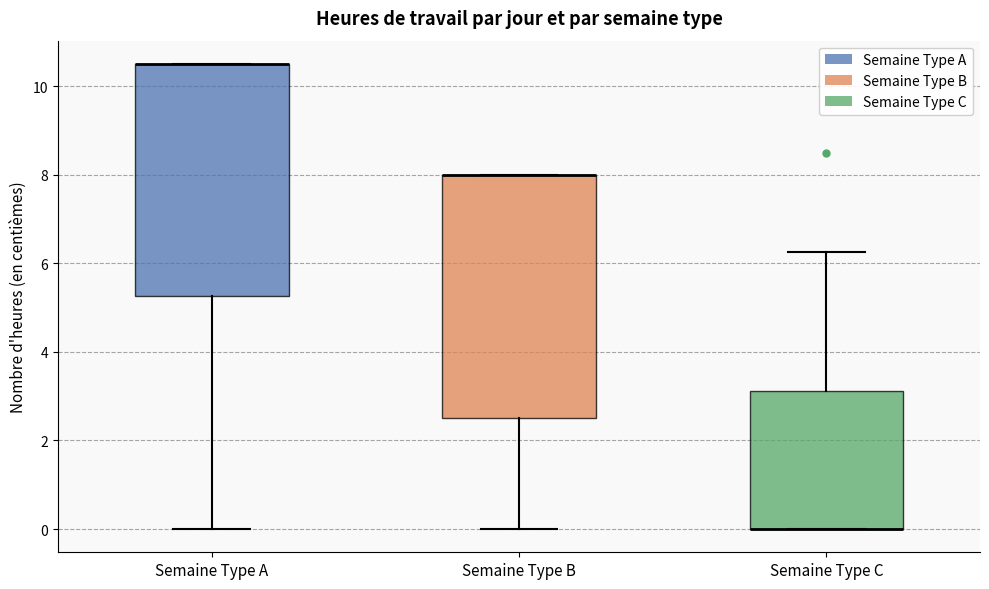

Reading left to right, read every box against the y-axis: the position of its median line, the range the box covers, and the ends of its whiskers. The values are not printed on the chart, so give them approximately, as read against the axis.

Semaine Type A: median 10.6 (drawn on the box's upper edge), box 5.2 to 10.6, whiskers 0.0 to 10.6
Semaine Type B: median 8.0 (drawn on the box's upper edge), box 2.6 to 8.0, whiskers 0.0 to 8.0
Semaine Type C: median 0.0 (drawn on the box's lower edge), box 0.0 to 3.2, whiskers 0.0 to 6.2